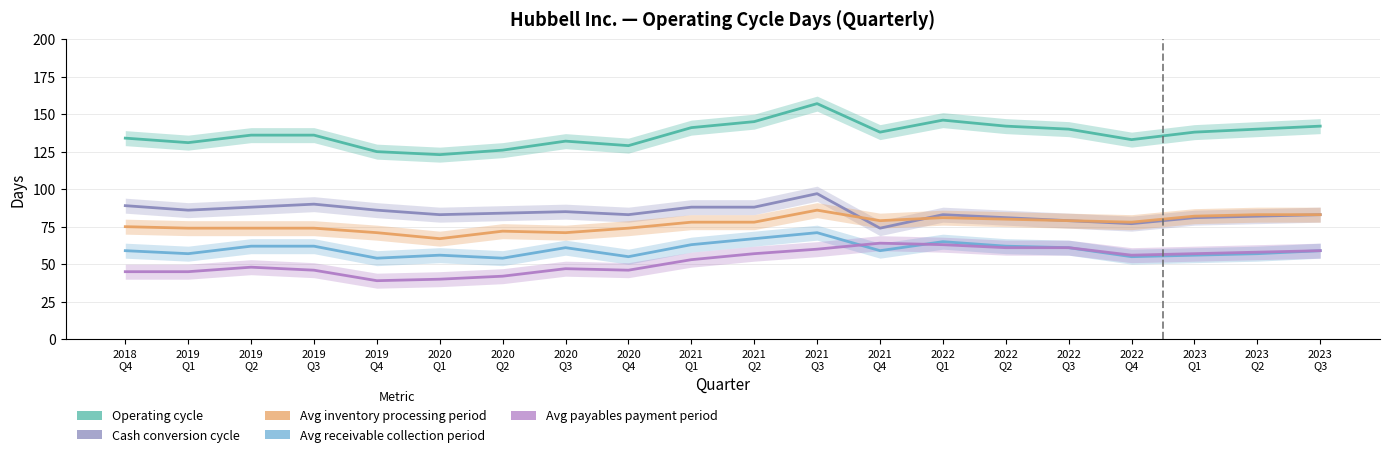

The Avg receivable collection period series shows 86 at 2021
Q1. True or false?

False